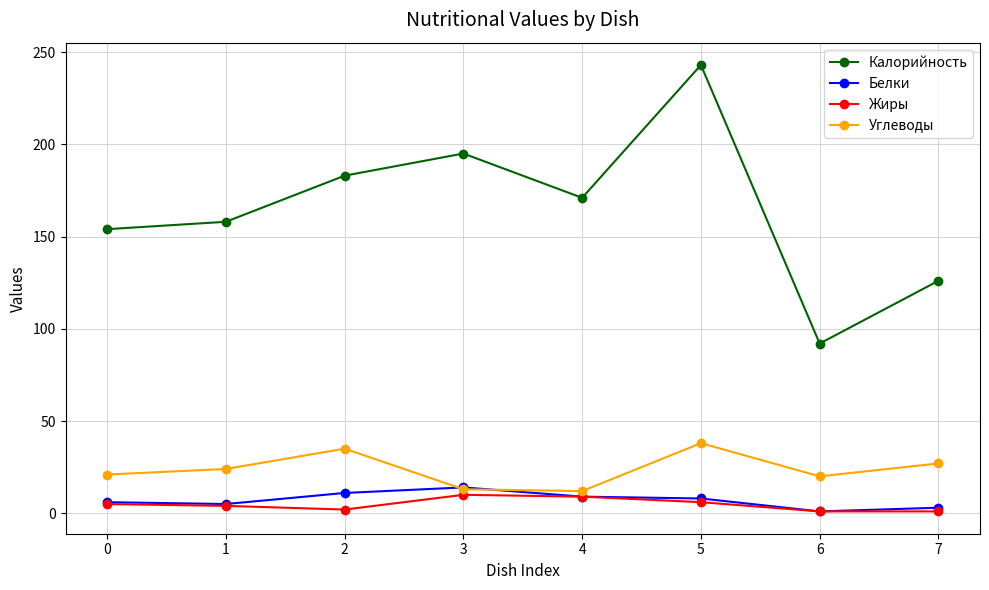

The Калорийность series shows 92 at 6. True or false?

True